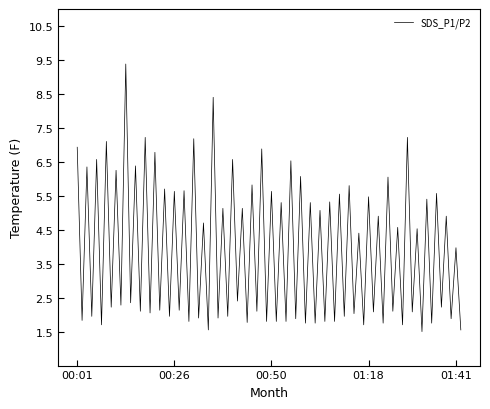

What is the smallest value displayed?

1.5